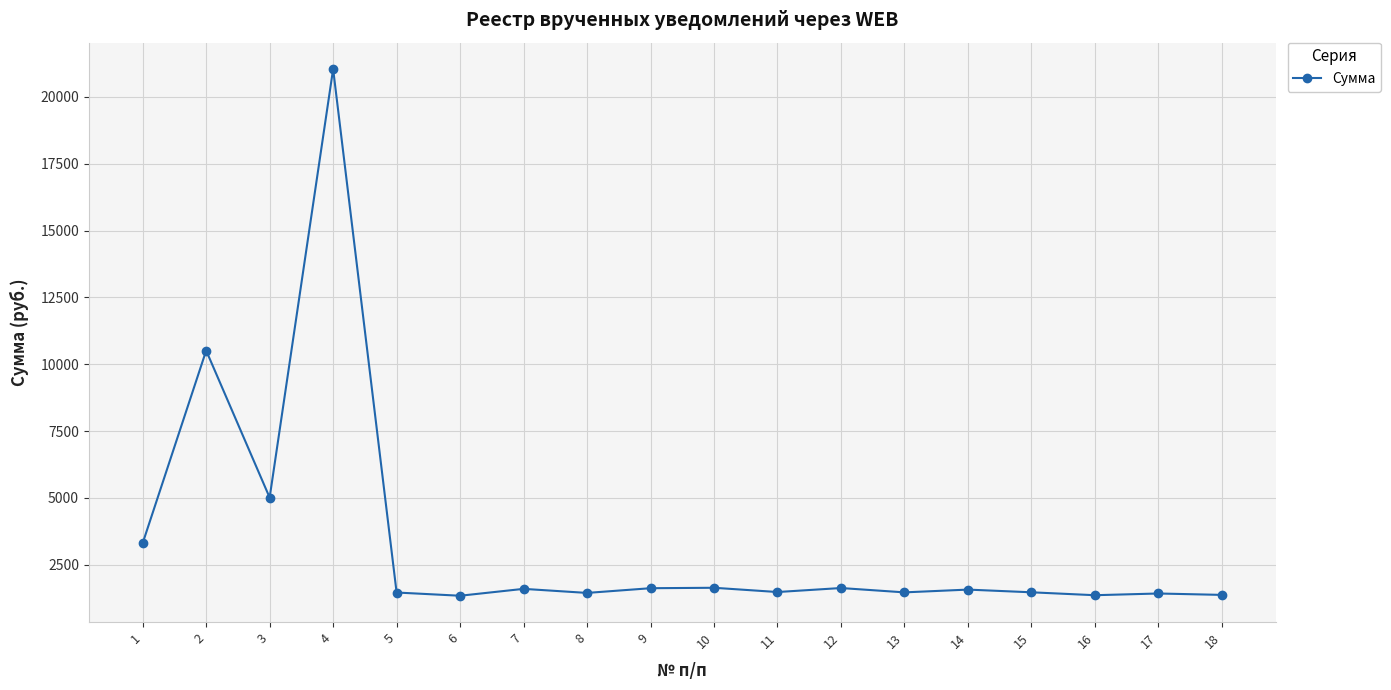

Where is the first local minimum?

3